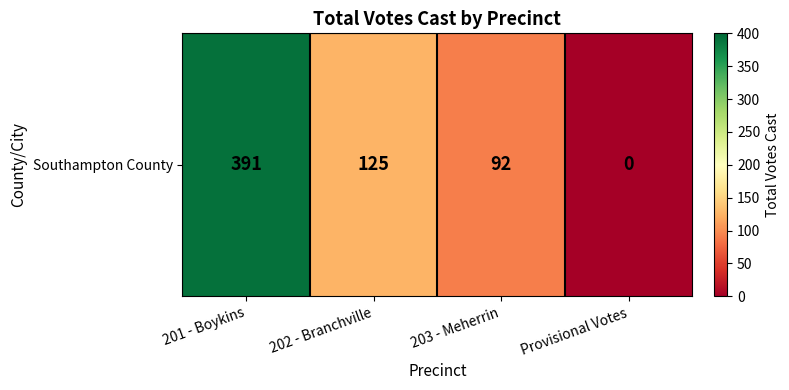

What is the sum of all values?

608